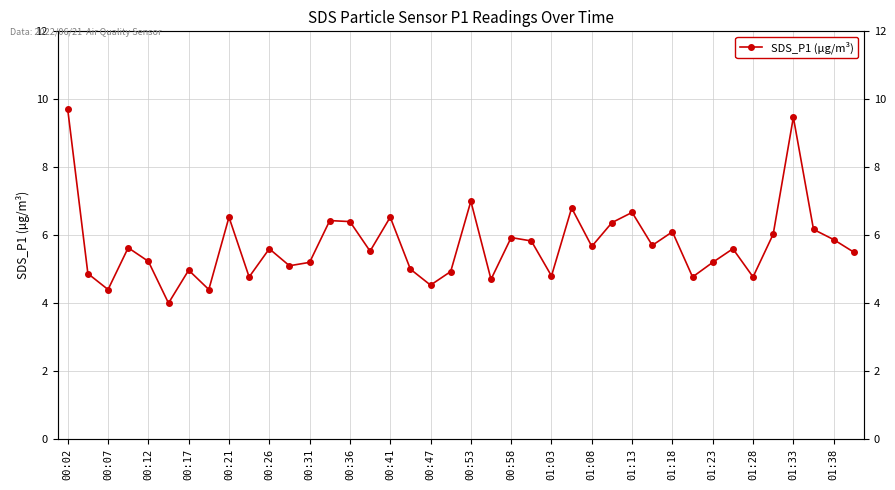

What is the sum of all values?

228.7